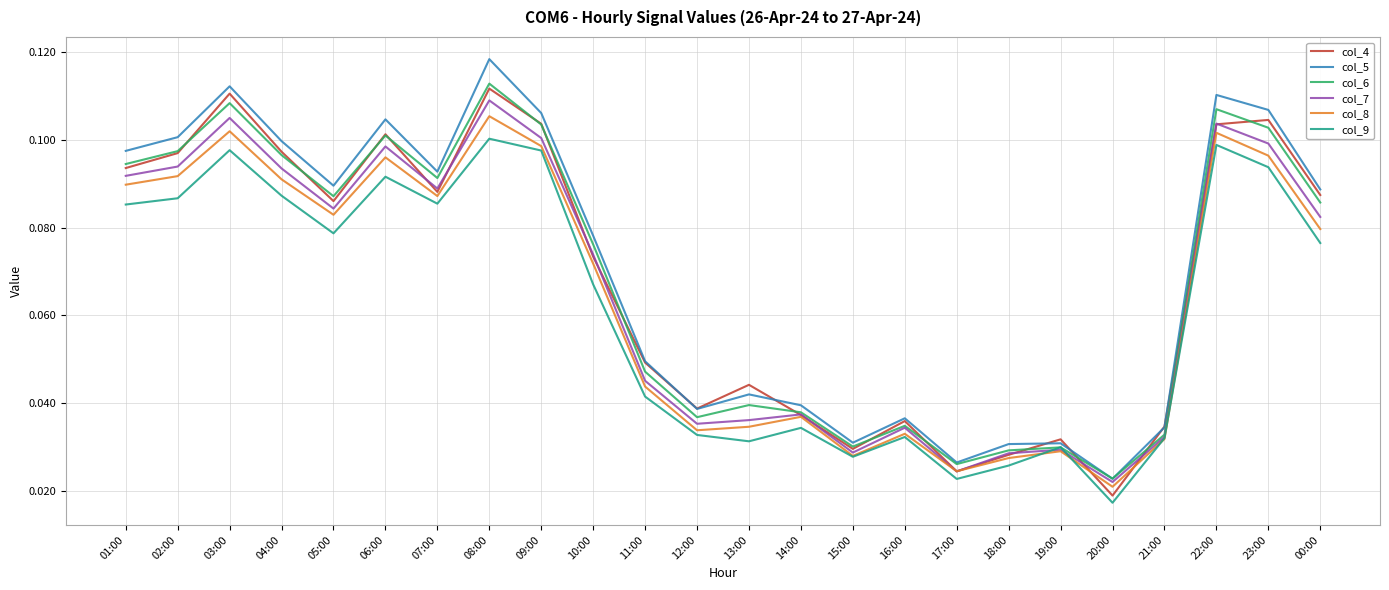

Which category has the lowest value in the col_8 series?

20:00